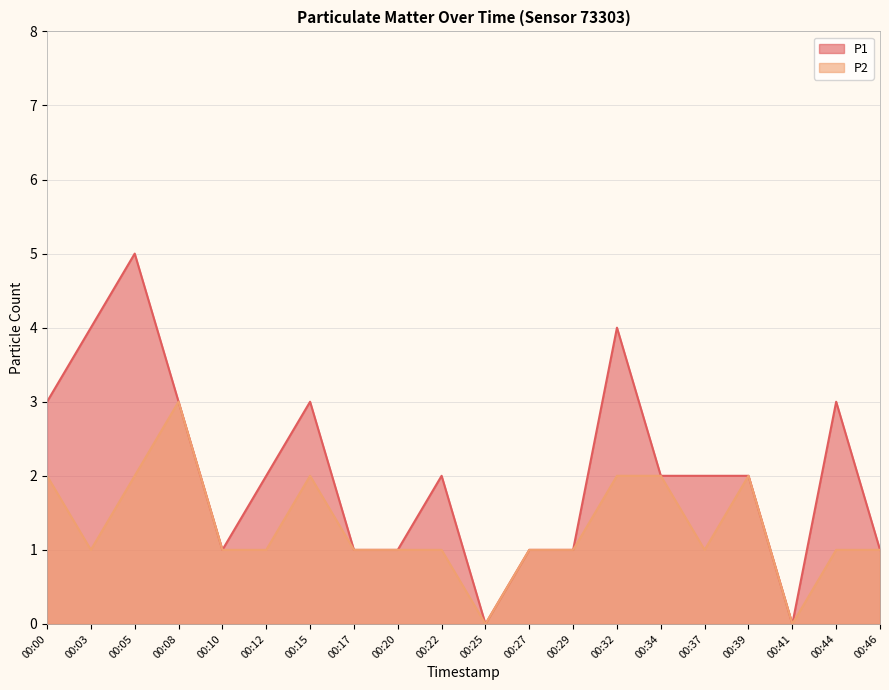

True or false: P1 and P2 cross at least once.

False